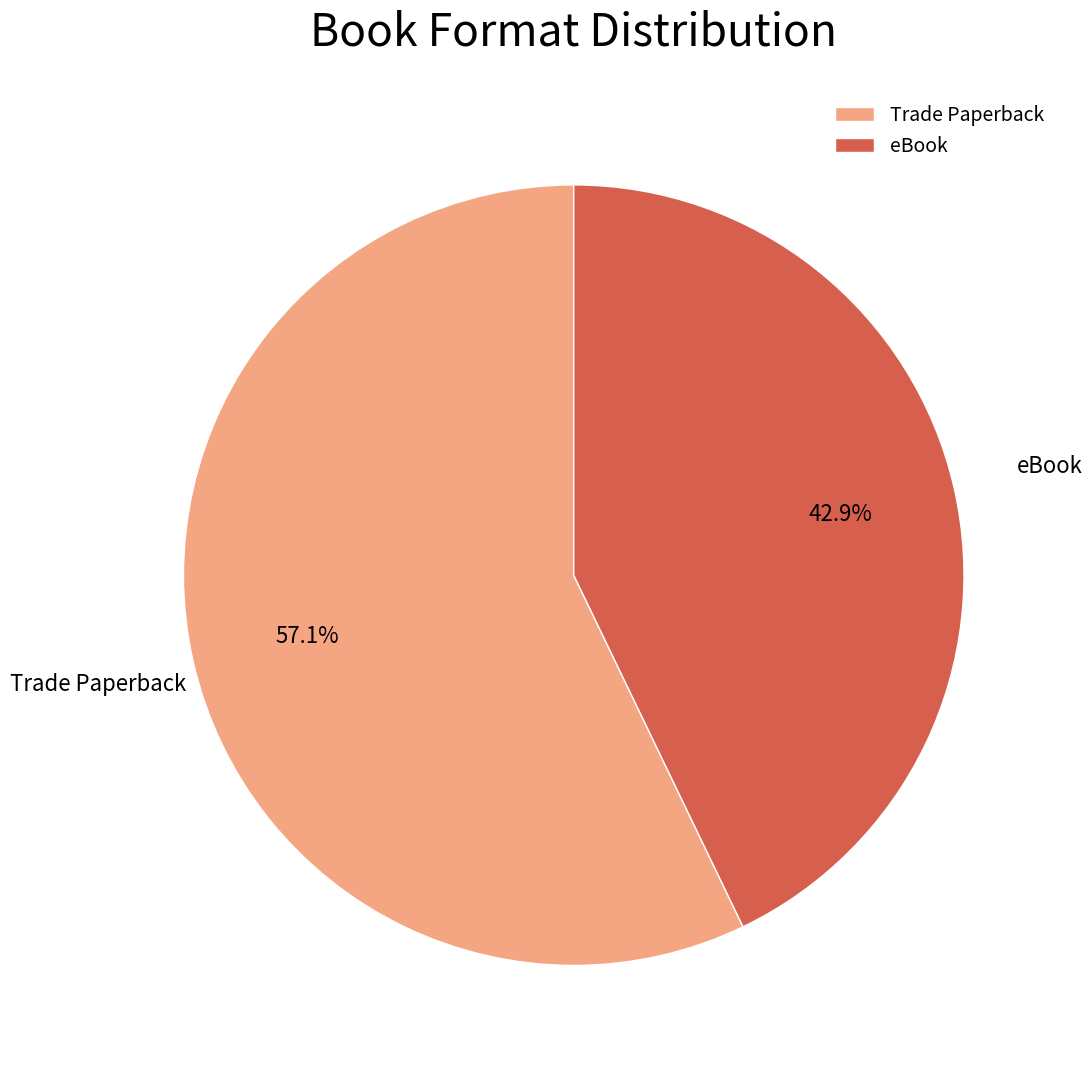

How many segments does this pie chart have?

2